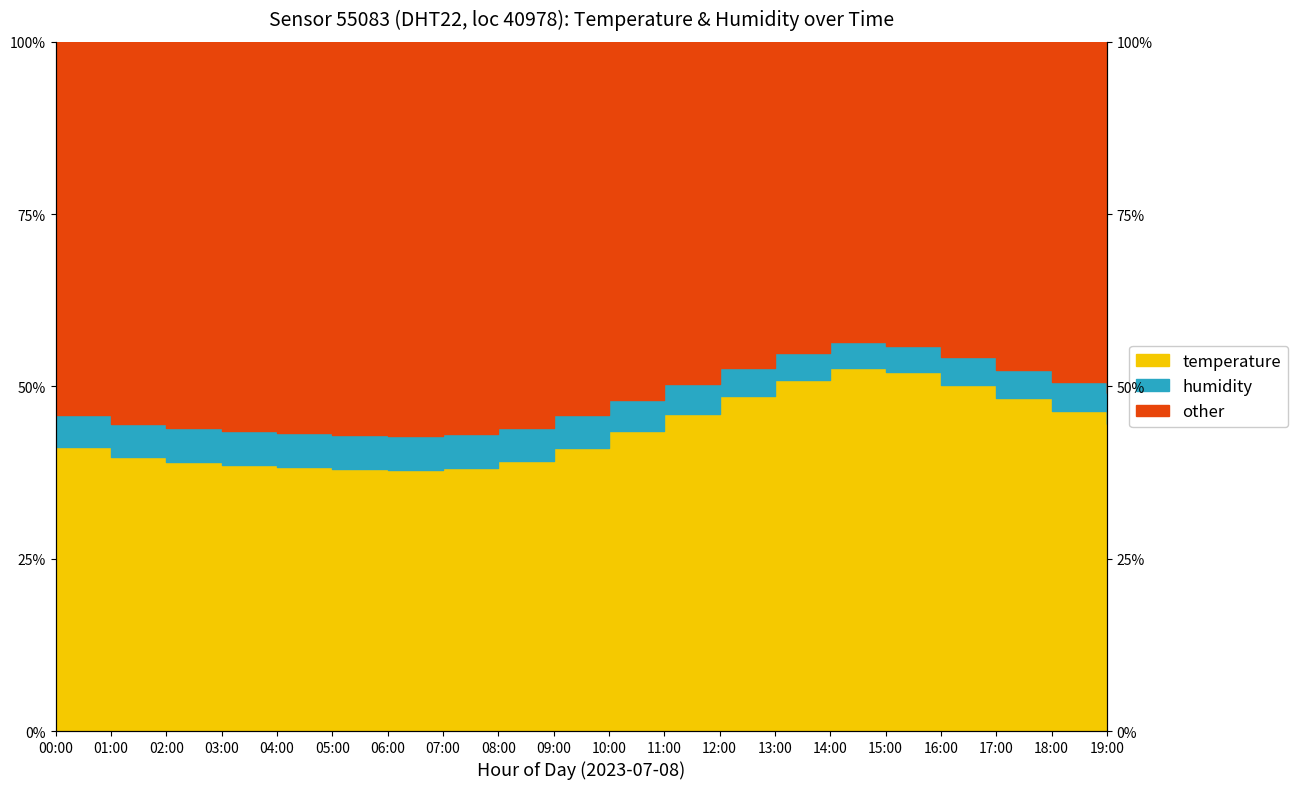

What is the total value across all series at 17:00?

100.8